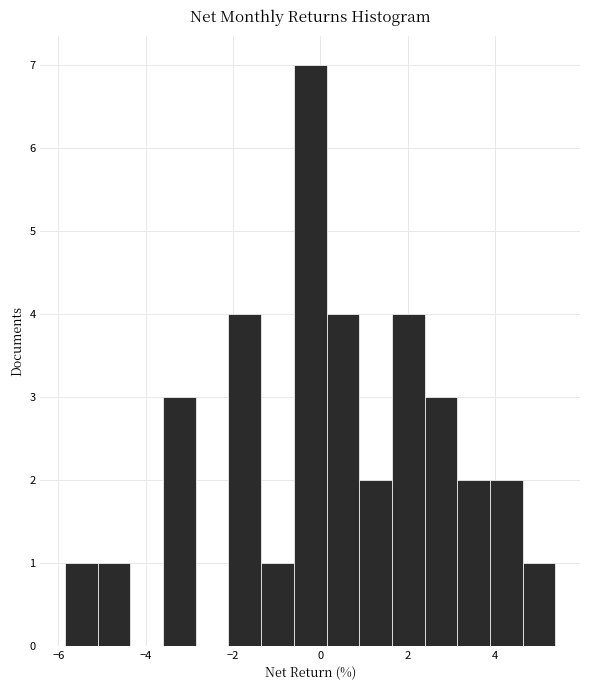

Read against the x-axis, roughly where is the centre of the tallest bar?

-0.2